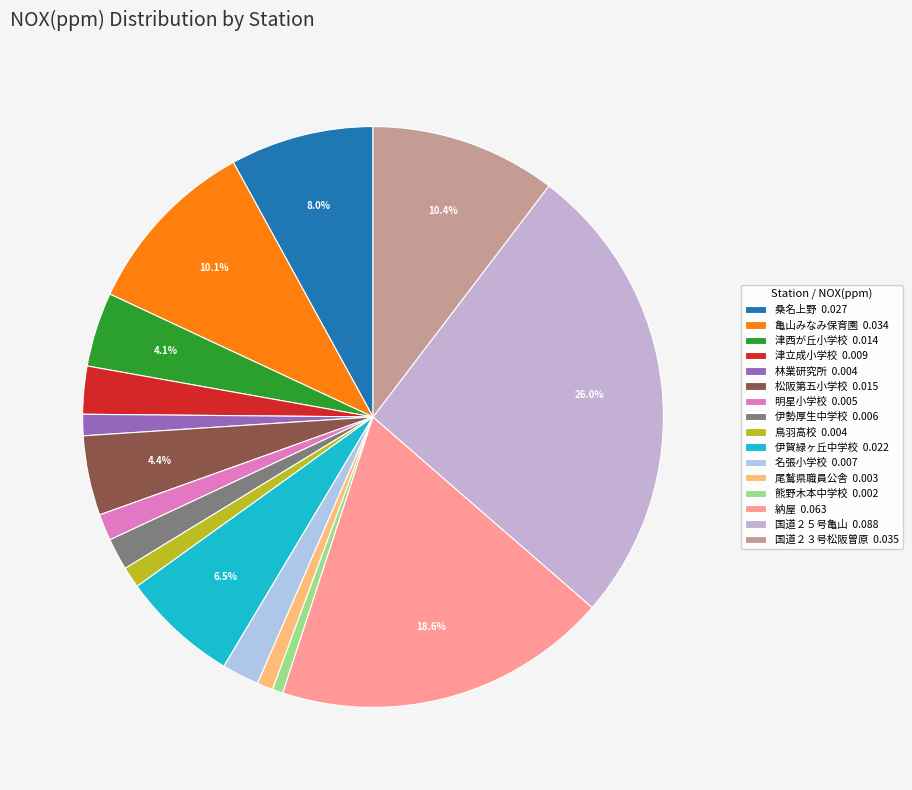

Is there a majority slice in this chart?

No